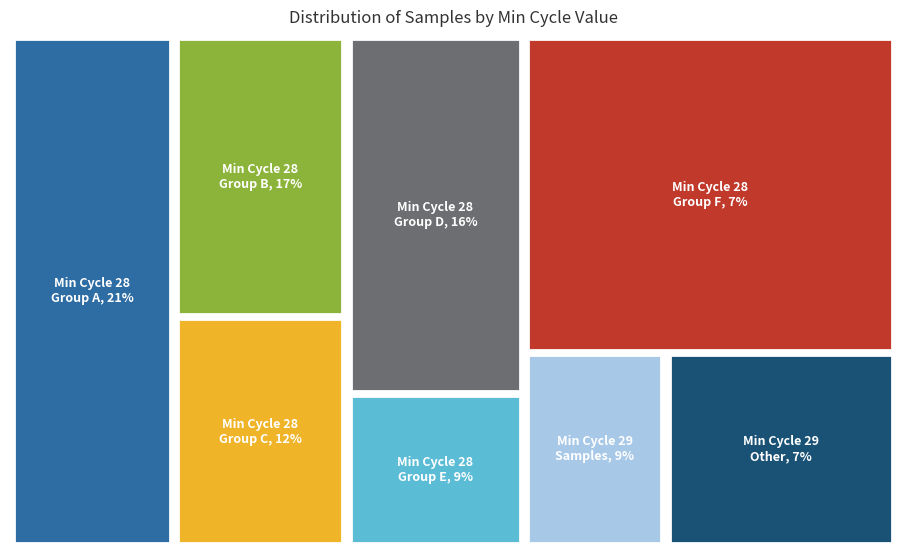

The 29 slice represents 16% of the pie. True or false?

False